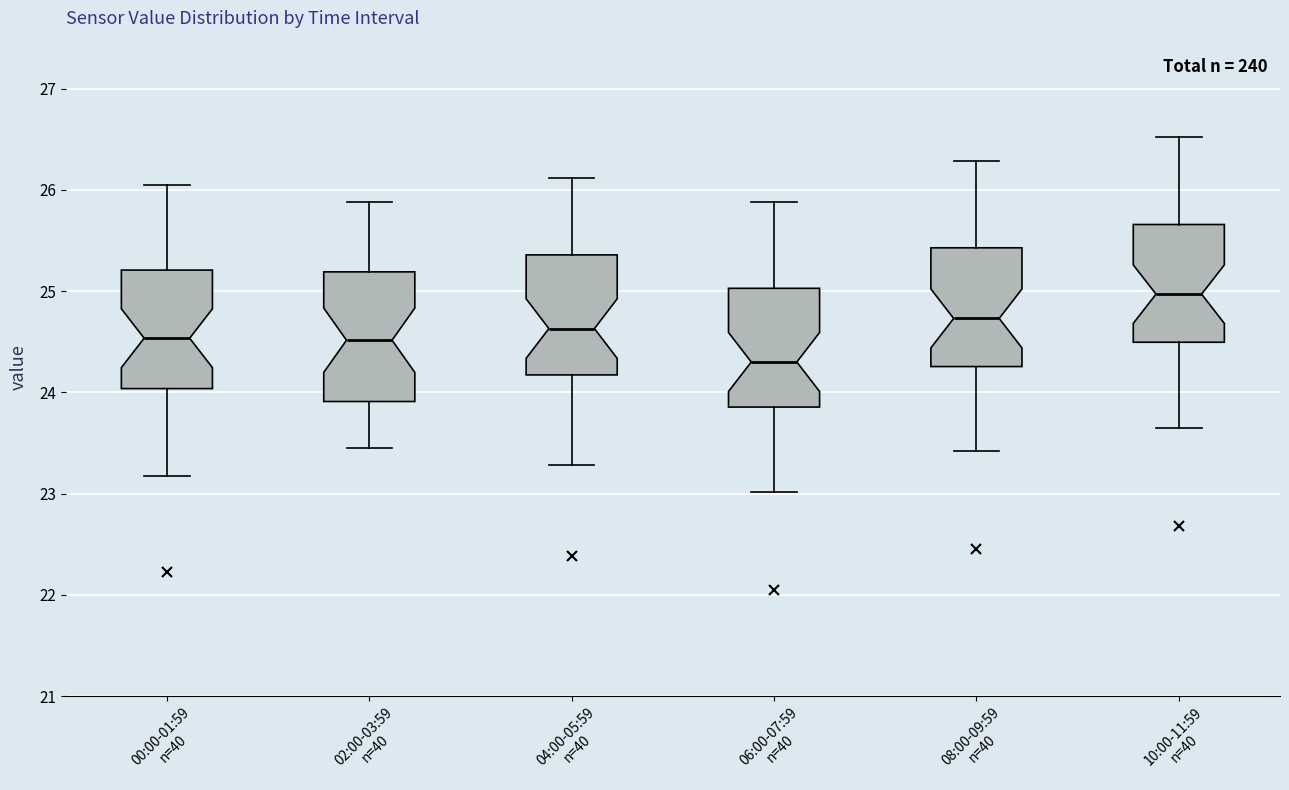

Where does the median line of the box for 02:00-03:59 n=40 sit on the y-axis? The values are not printed on the chart, so give them approximately, as read against the axis.

24.5